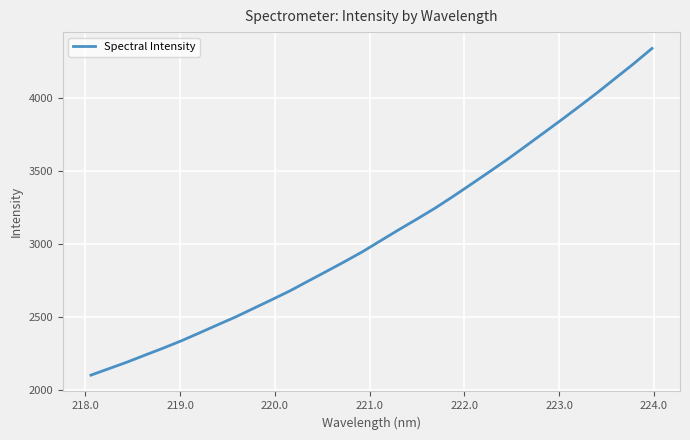

What is the minimum value shown in the chart?

2101.0